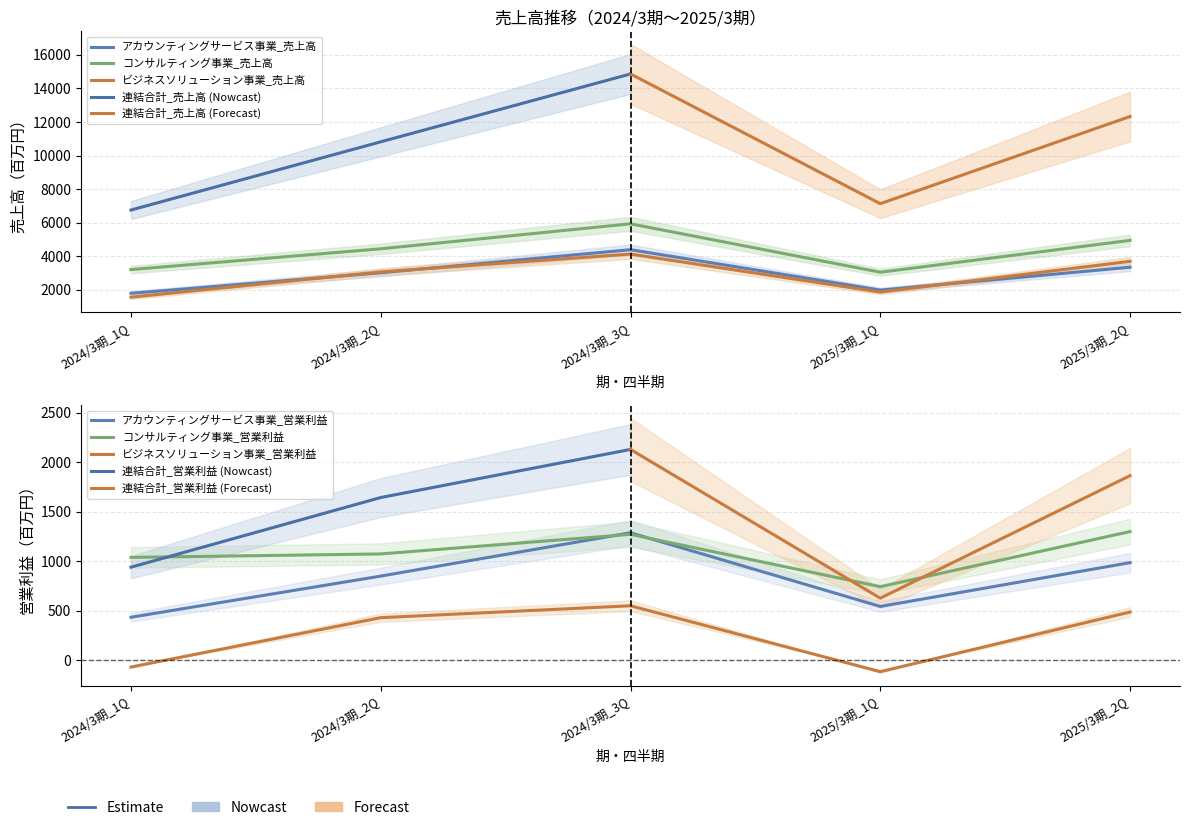

Count the number of categories in the chart.

5